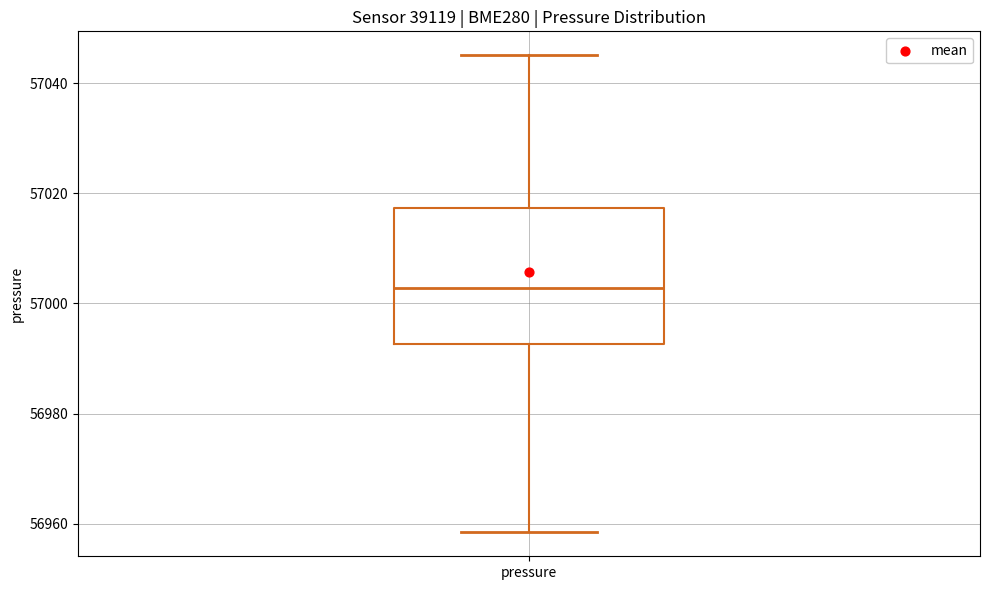

Read this box plot against the y-axis: the position of the median line, the range covered by the box, and the ends of both whiskers. The values are not printed on the chart, so give them approximately, as read against the axis.

median 57002, box 56992 to 57018, whiskers 56958 to 57046